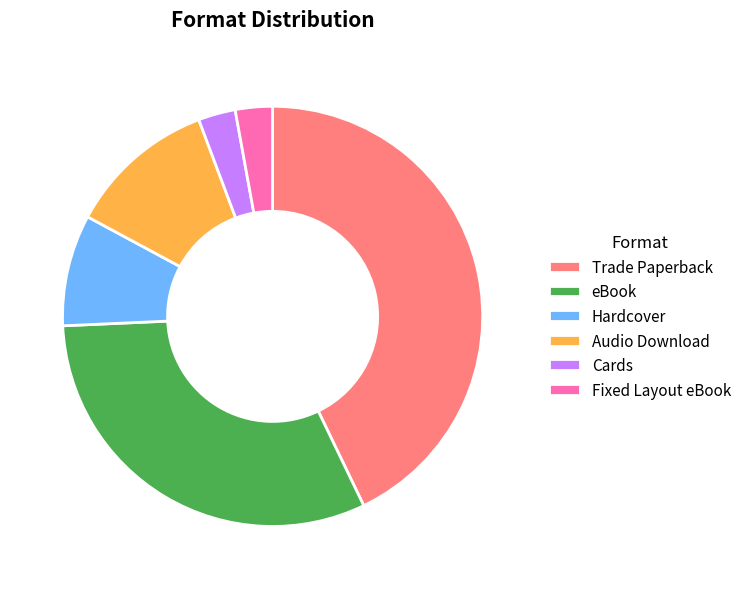

Which slice is the largest?

Trade Paperback